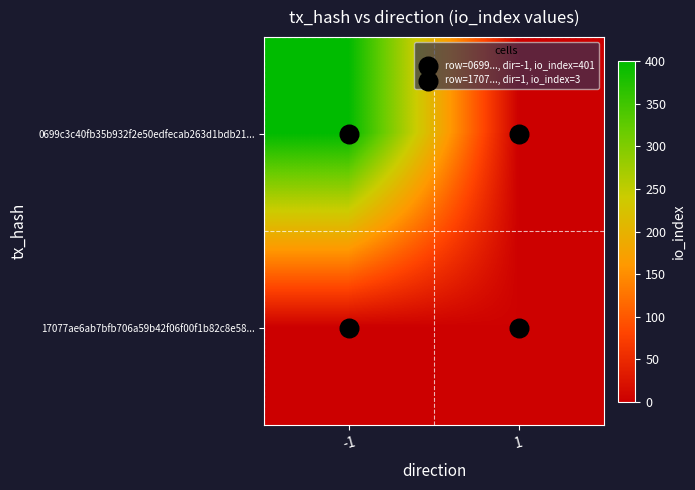

Reading left to right, what are all the values shown in this chart?

0699c3c40fb35b932f2e50edfecab263d1bdb21...: -1=401	1=0
17077ae6ab7bfb706a59b42f06f00f1b82c8e58...: -1=0	1=3